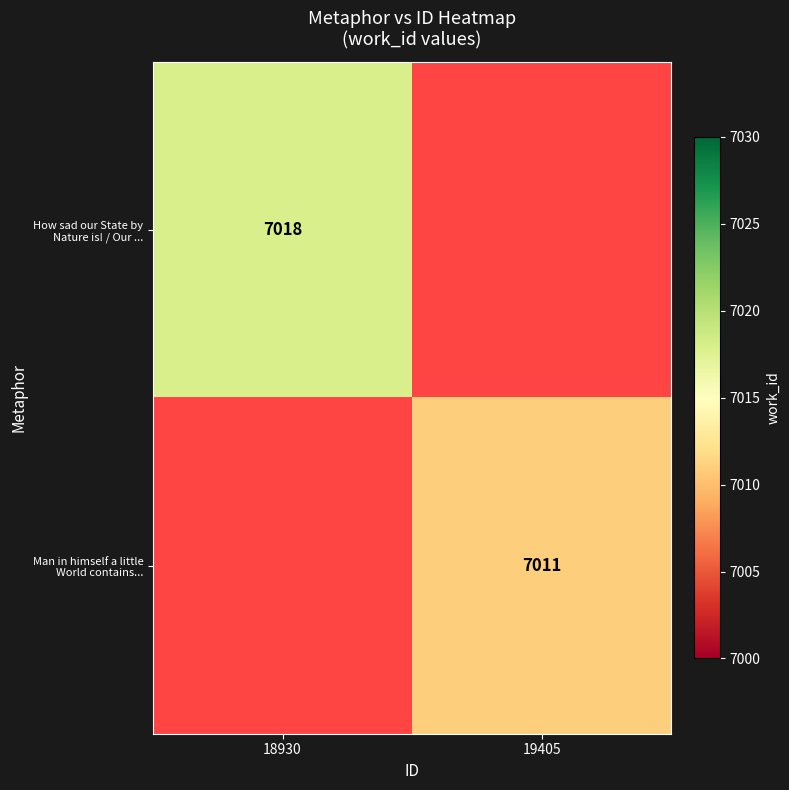

What is the greatest value displayed?

7018.0